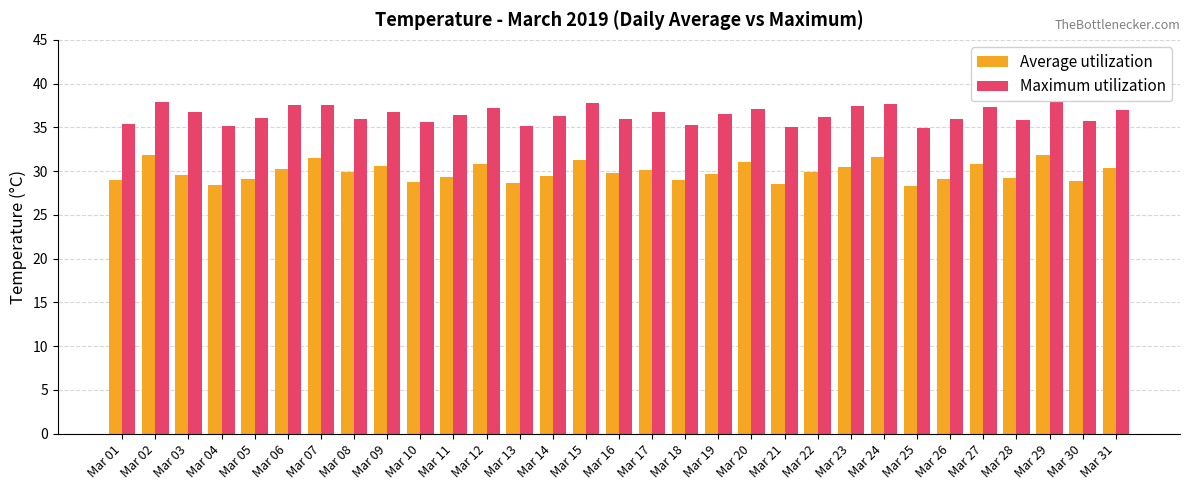

Where does the Maximum utilization series first go above 36?

Mar 02